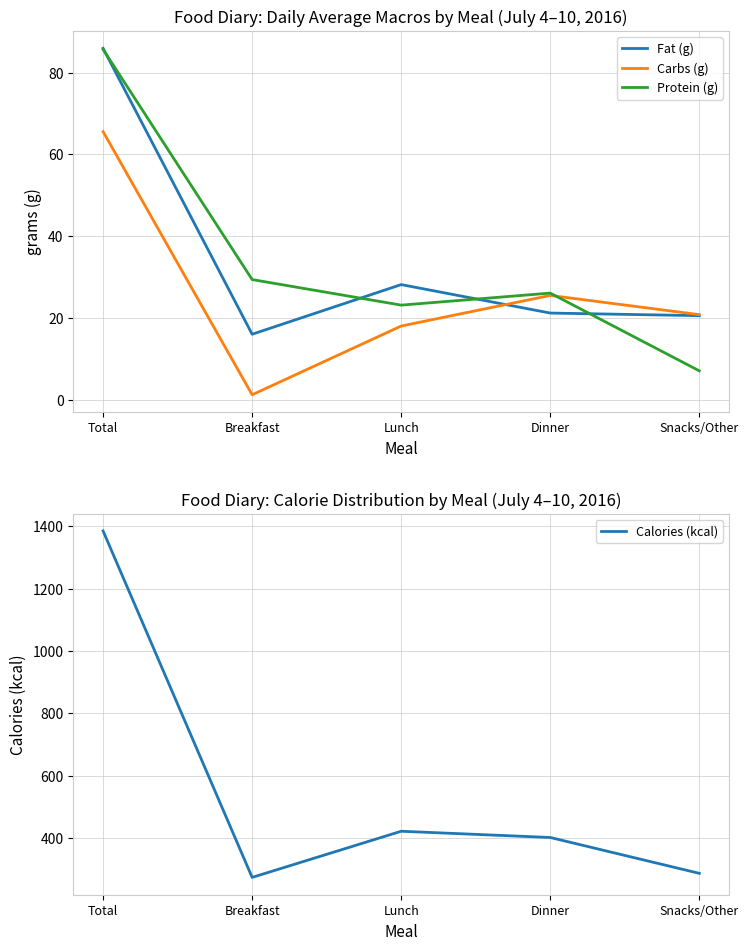

List the series in order of their peak value, lowest first.

Carbs (g), Protein (g), Fat (g), Calories (kcal)